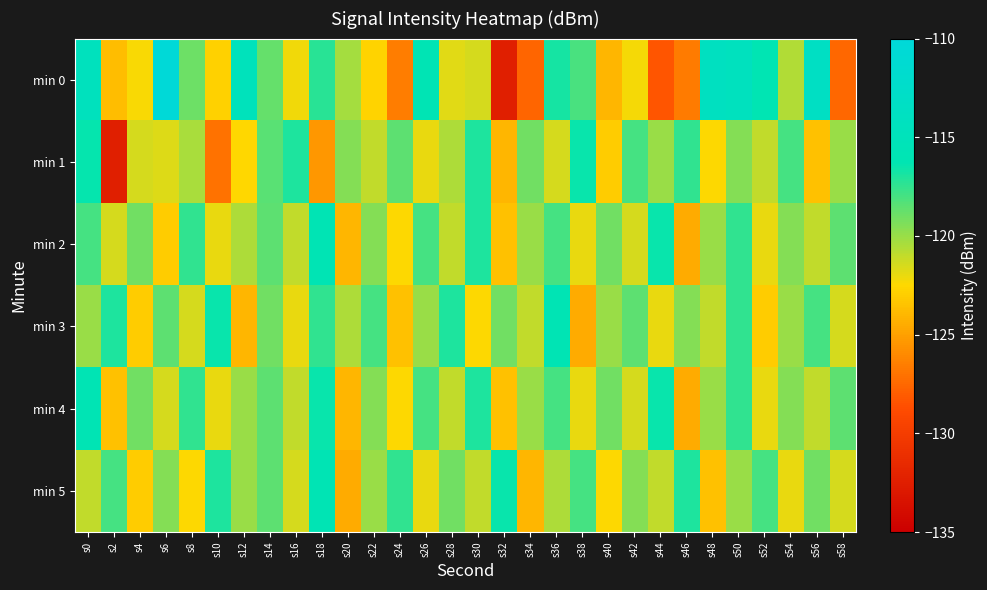

Reading right to left, extract all data points from this chart.

min 0: s58=-127.6	s56=-113.6	s54=-120.6	s52=-116.1	s50=-114.2	s48=-114.0	s46=-126.7	s44=-128.3	s42=-122.3	s40=-124.1	s38=-118.1	s36=-116.8	s34=-127.7	s32=-132.4	s30=-121.5	s28=-121.8	s26=-115.9	s24=-126.5	s22=-122.7	s20=-120.3	s18=-117.3	s16=-122.2	s14=-118.8	s12=-114.8	s10=-122.8	s8=-118.9	s6=-110.2	s4=-122.3	s2=-123.7	s0=-114.4
min 1: s58=-120.0	s56=-123.5	s54=-118.0	s52=-121.0	s50=-119.5	s48=-122.5	s46=-117.5	s44=-120.0	s42=-118.0	s40=-123.0	s38=-116.5	s36=-121.5	s34=-119.0	s32=-124.0	s30=-117.0	s28=-120.5	s26=-122.0	s24=-118.5	s22=-121.0	s20=-119.5	s18=-125.4	s16=-117.0	s14=-118.4	s12=-122.5	s10=-127.0	s8=-120.4	s6=-121.6	s4=-121.5	s2=-132.4	s0=-116.4
min 2: s58=-118.5	s56=-121.0	s54=-119.5	s52=-122.0	s50=-117.5	s48=-120.0	s46=-124.5	s44=-116.5	s42=-121.5	s40=-119.0	s38=-122.0	s36=-118.0	s34=-120.0	s32=-123.5	s30=-117.0	s28=-121.0	s26=-118.0	s24=-122.5	s22=-119.5	s20=-124.0	s18=-116.0	s16=-121.0	s14=-118.5	s12=-120.5	s10=-122.0	s8=-117.5	s6=-123.0	s4=-119.0	s2=-121.5	s0=-118.0
min 3: s58=-121.5	s56=-118.0	s54=-120.0	s52=-123.0	s50=-117.5	s48=-121.0	s46=-119.5	s44=-122.0	s42=-118.5	s40=-120.0	s38=-124.5	s36=-116.0	s34=-121.0	s32=-119.0	s30=-122.5	s28=-117.0	s26=-120.0	s24=-123.5	s22=-118.0	s20=-120.5	s18=-117.5	s16=-122.0	s14=-119.0	s12=-124.0	s10=-116.5	s8=-121.5	s6=-118.5	s4=-123.0	s2=-117.0	s0=-120.0
min 4: s58=-118.5	s56=-121.0	s54=-119.5	s52=-122.0	s50=-117.5	s48=-120.0	s46=-124.5	s44=-116.5	s42=-121.5	s40=-119.0	s38=-122.0	s36=-118.0	s34=-120.0	s32=-123.5	s30=-117.0	s28=-121.0	s26=-118.0	s24=-122.5	s22=-119.5	s20=-124.0	s18=-116.5	s16=-121.0	s14=-118.5	s12=-120.0	s10=-122.0	s8=-117.5	s6=-121.5	s4=-119.0	s2=-123.5	s0=-116.0
min 5: s58=-121.5	s56=-119.0	s54=-122.0	s52=-118.0	s50=-120.0	s48=-123.5	s46=-117.0	s44=-121.0	s42=-119.5	s40=-122.5	s38=-118.0	s36=-120.5	s34=-124.0	s32=-116.5	s30=-121.0	s28=-119.0	s26=-122.0	s24=-117.5	s22=-120.0	s20=-124.5	s18=-116.0	s16=-121.5	s14=-118.5	s12=-120.0	s10=-117.0	s8=-122.5	s6=-119.5	s4=-123.0	s2=-118.0	s0=-121.0